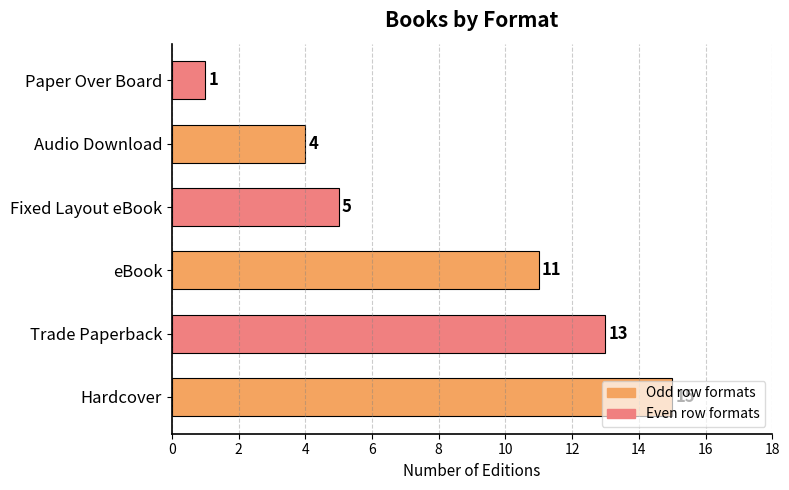

Which category has the highest value across all series?

Hardcover